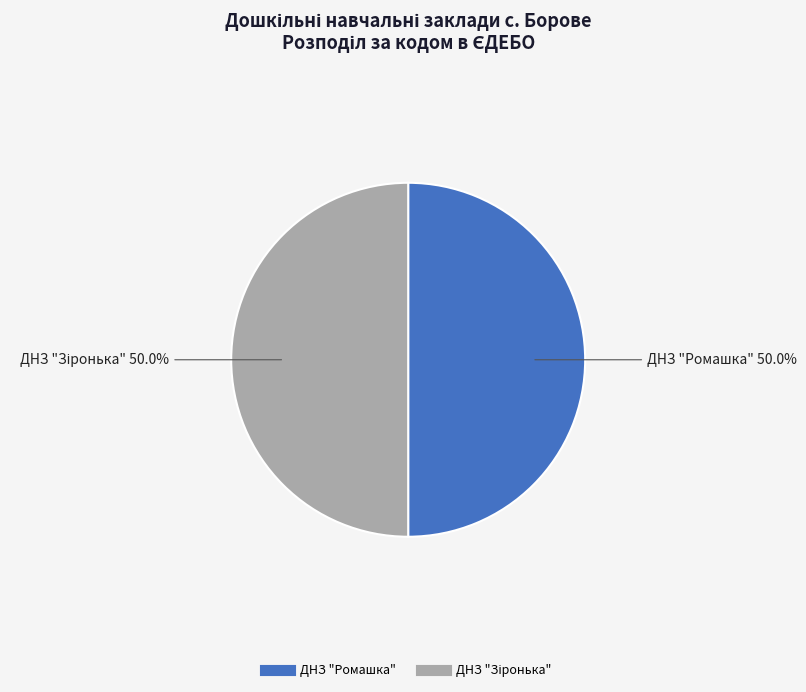

How much of the chart is everything except ДНЗ "Ромашка"?

50.0%